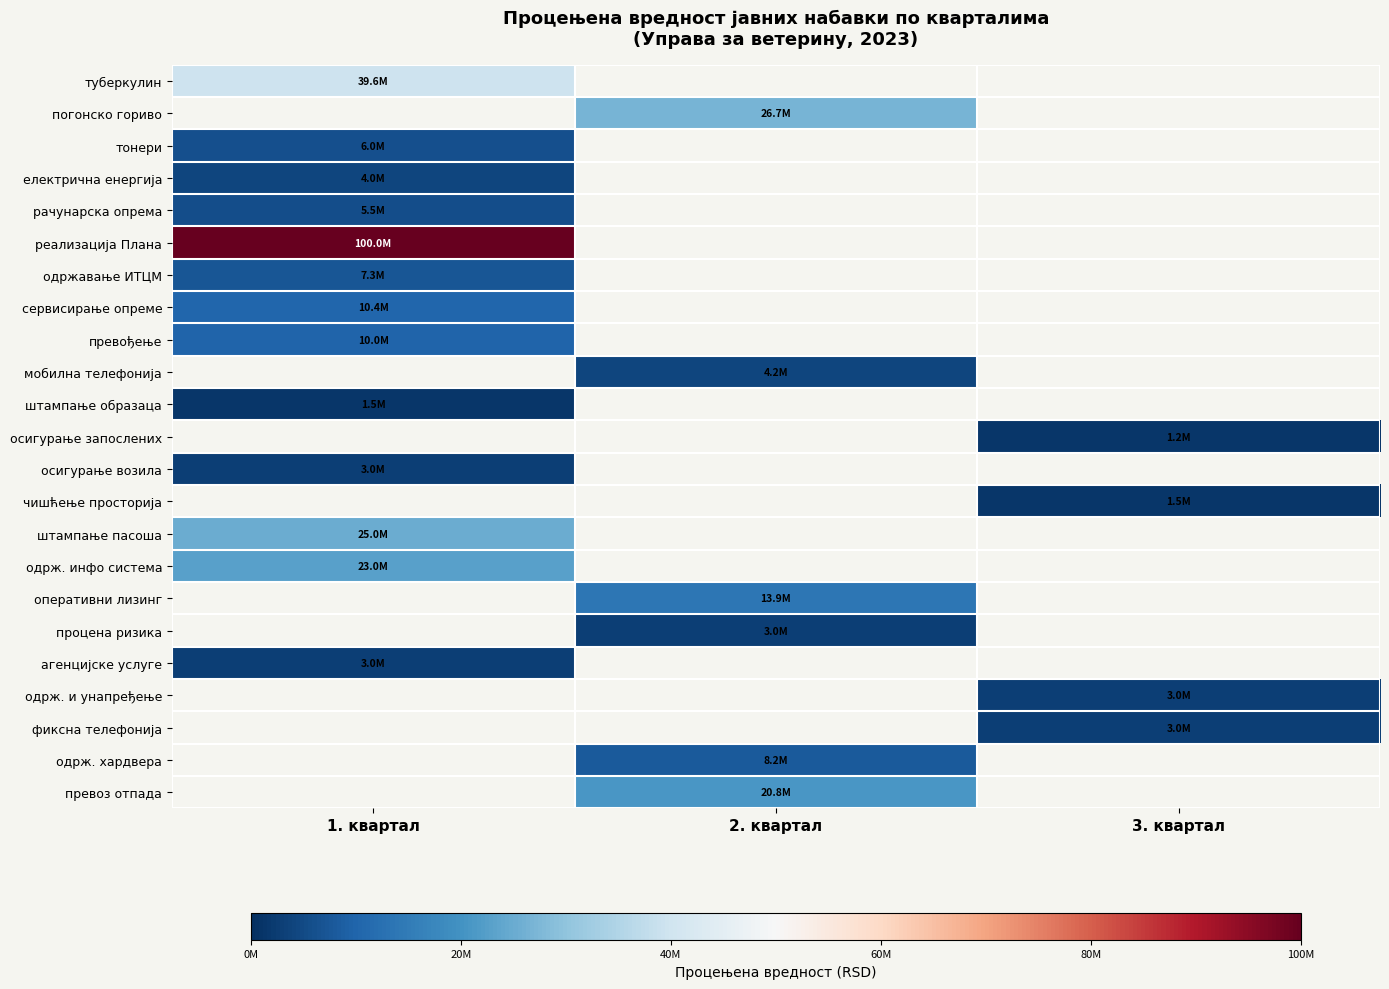

How many distinct data groups are displayed?

23